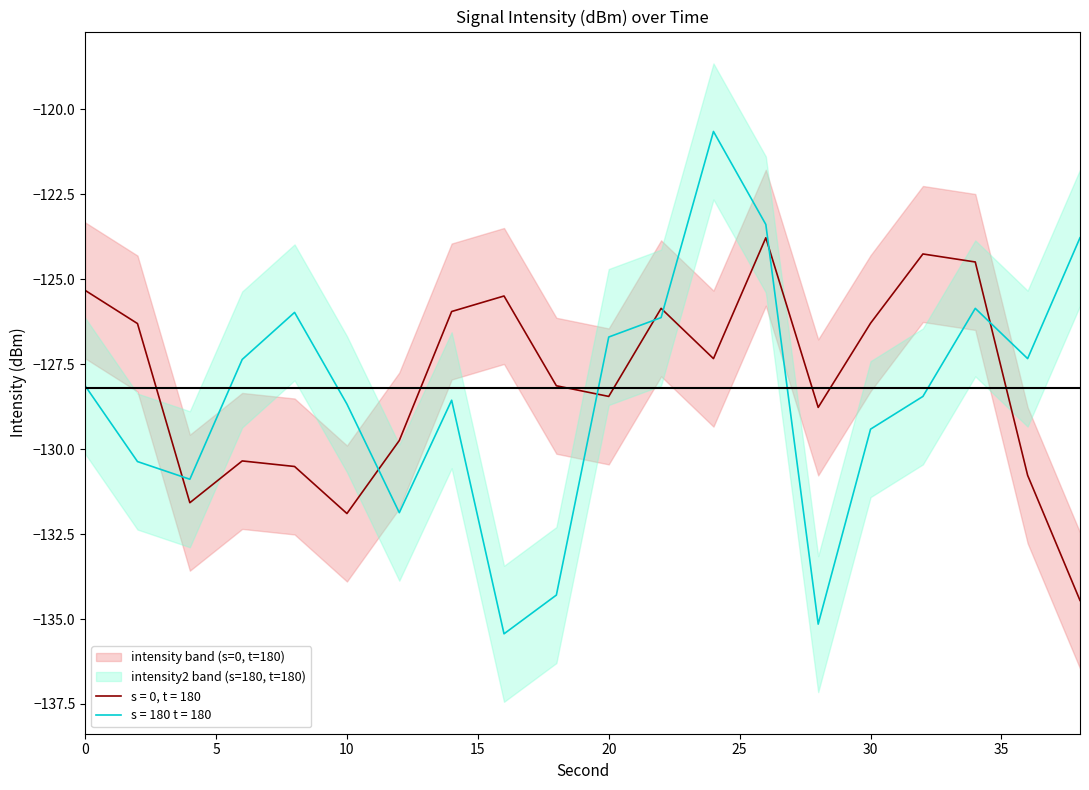

Between 18 and 34, which series saw the biggest shift?

intensity2_mean